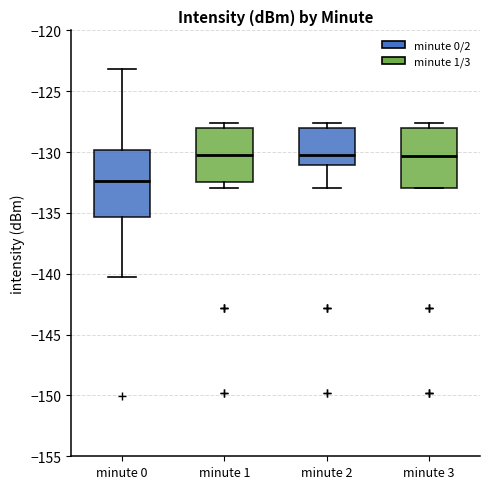

Reading left to right, read every box against the y-axis: the position of its median line, the range the box covers, and the ends of its whiskers. The values are not printed on the chart, so give them approximately, as read against the axis.

minute 0: median -132.5, box -135.5 to -130.0, whiskers -140.5 to -123.0
minute 1: median -130.0, box -132.5 to -128.0, whiskers -133.0 to -127.5
minute 2: median -130.0, box -131.0 to -128.0, whiskers -133.0 to -127.5
minute 3: median -130.5, box -133.0 to -128.0, whiskers -133.0 to -127.5